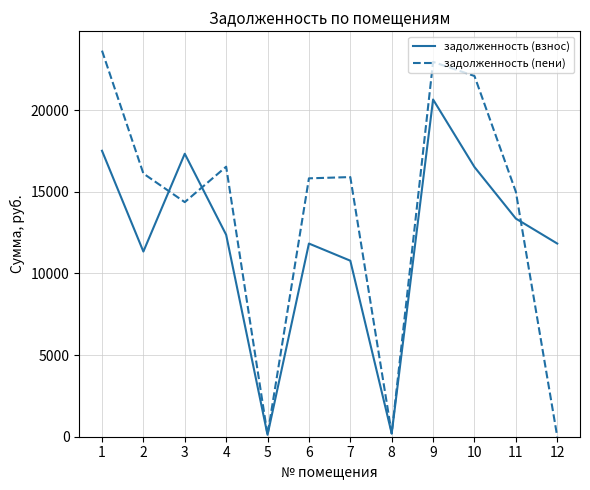

True or false: задолженность (взнос) has a value of 18043.8 at 6.

False